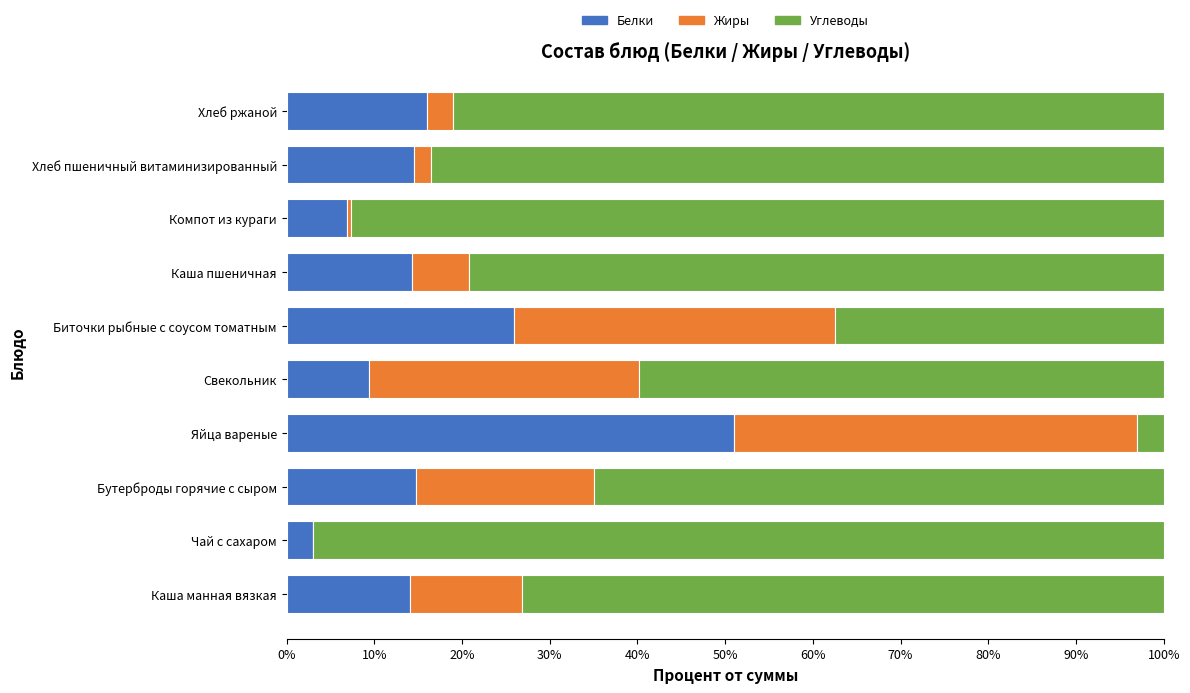

Which category has the highest value in the Белки series?

Яйца вареные